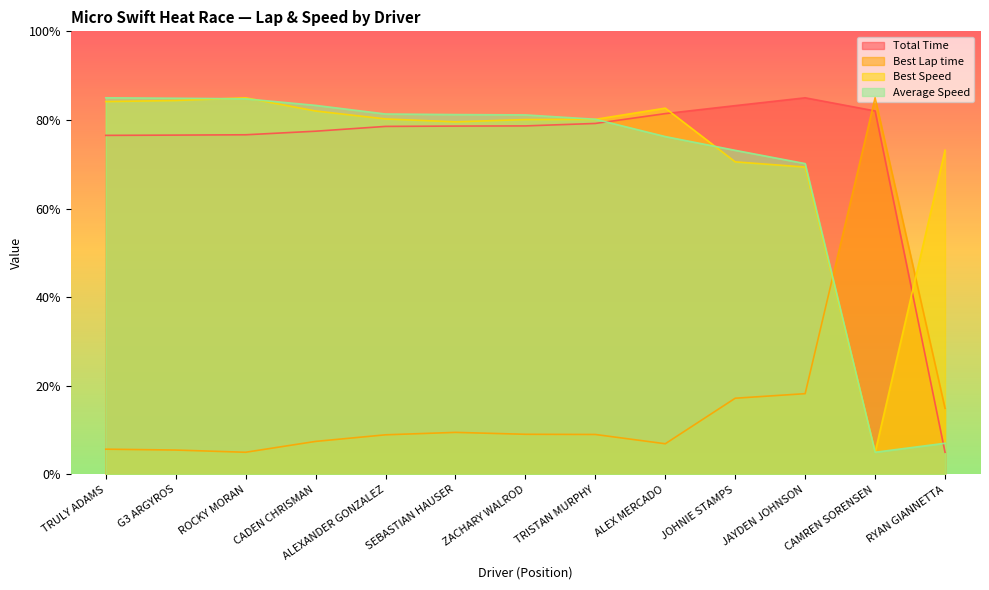

What value does the Best Lap time series have at CAMREN SORENSEN?

85.0